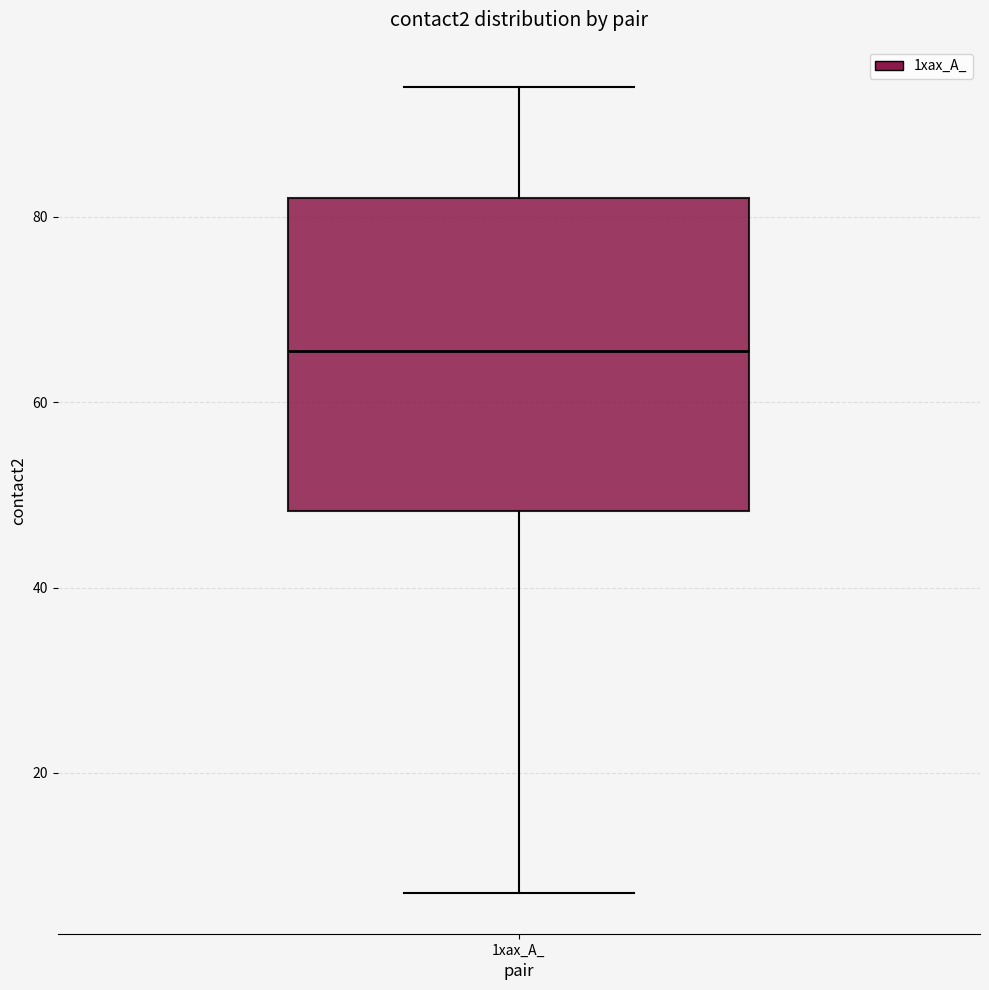

Where is the upper edge of the box for 1xax_A_ on the y-axis? The values are not printed on the chart, so give them approximately, as read against the axis.

82